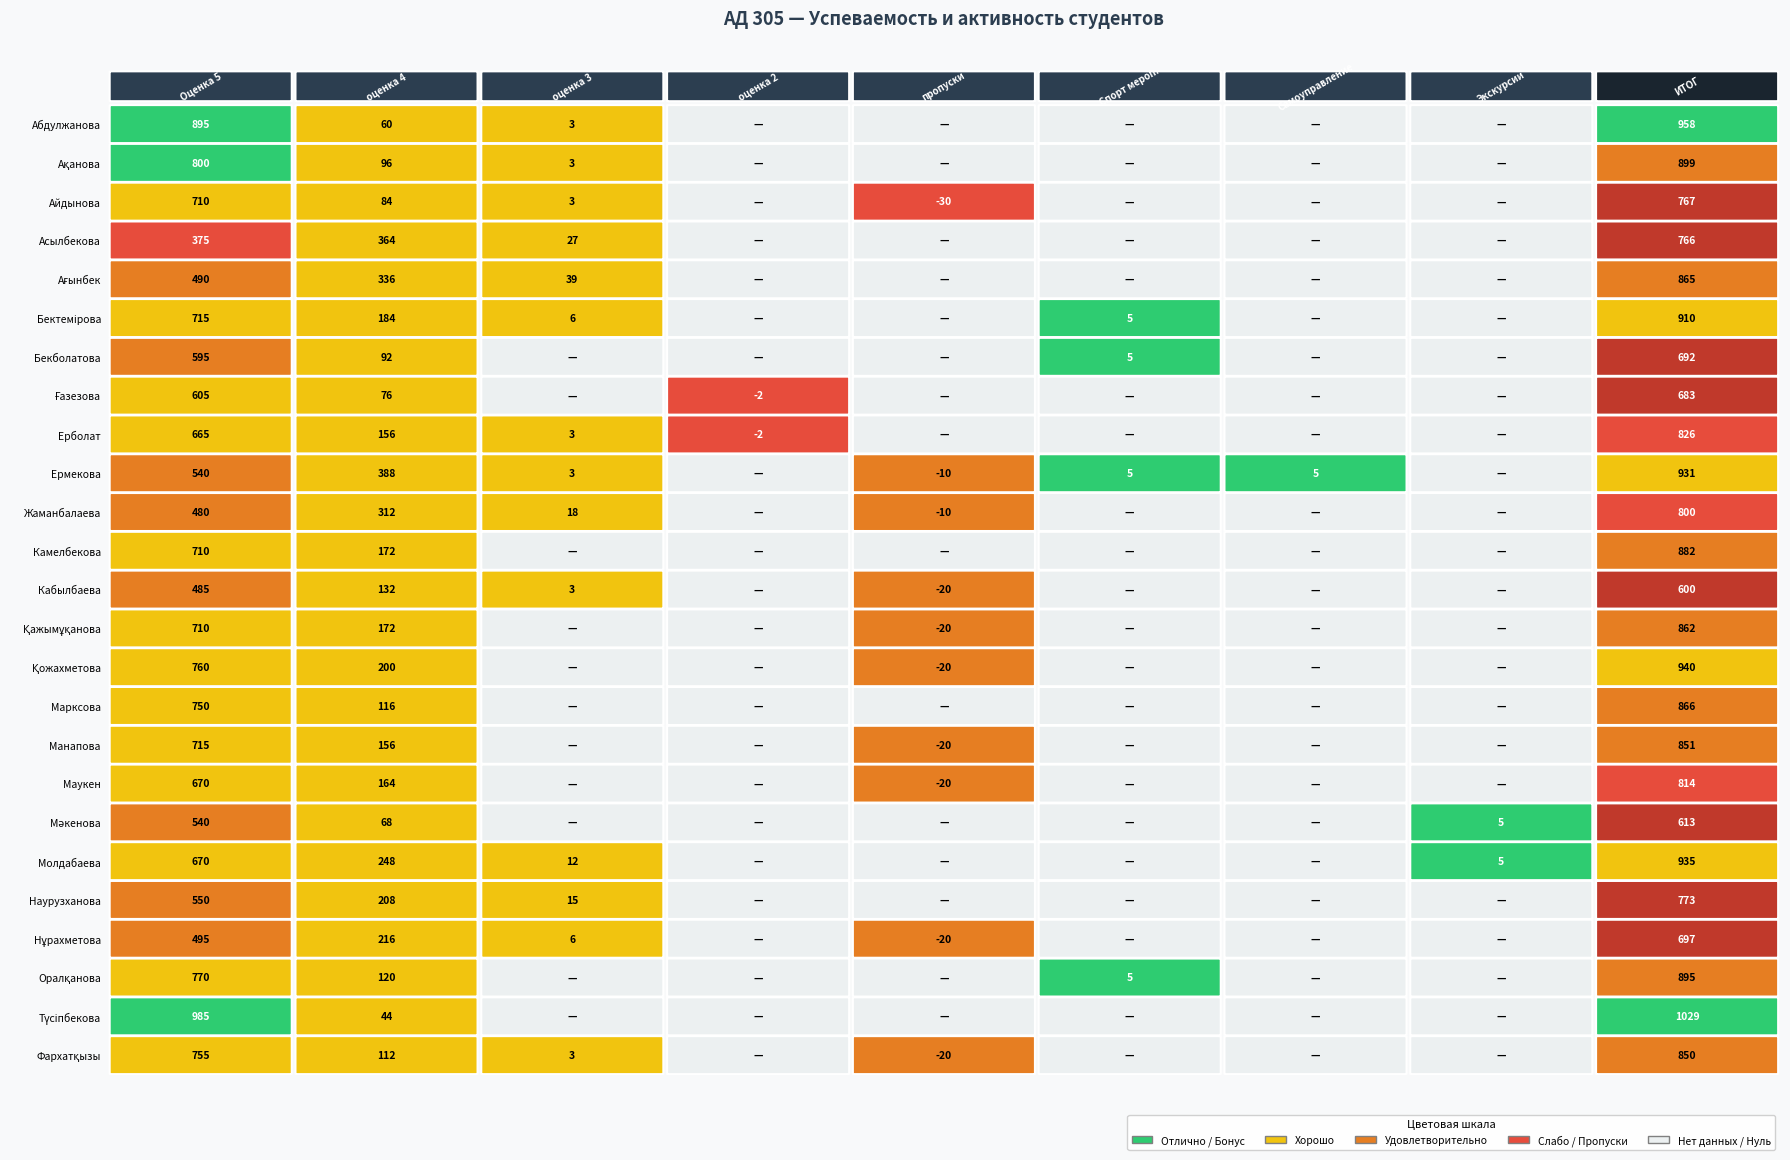

Which series has the widest spread of values?

Түсіпбекова